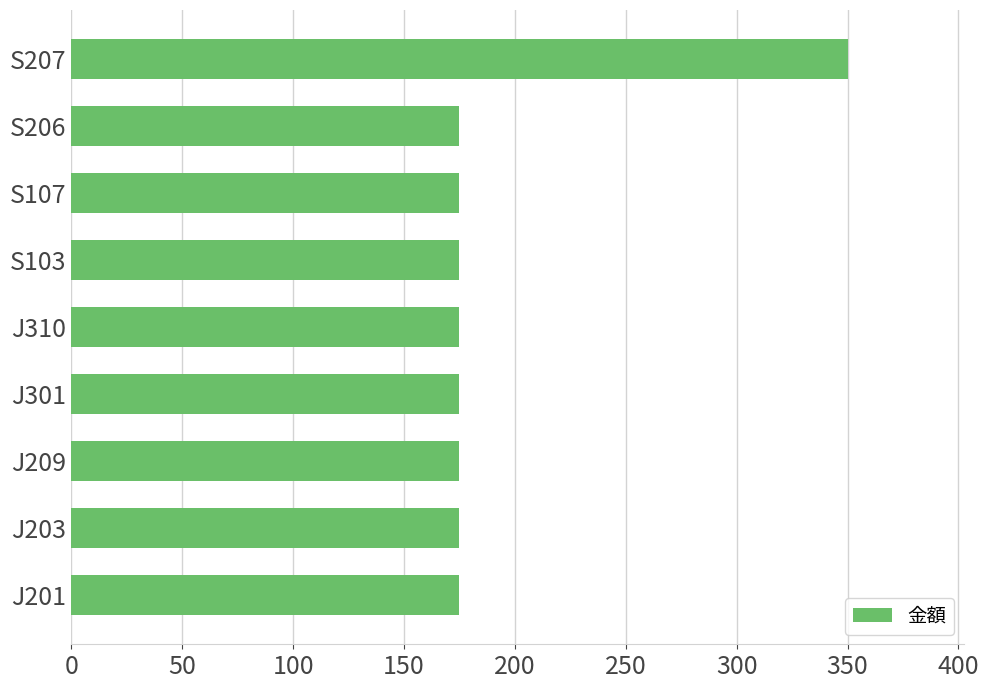

Count the number of values greater than 175.

1